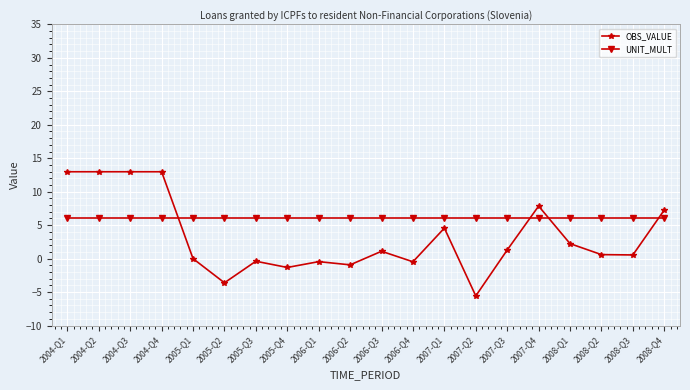

Is it true that OBS_VALUE equals 13.0 at 2004-Q3?

True